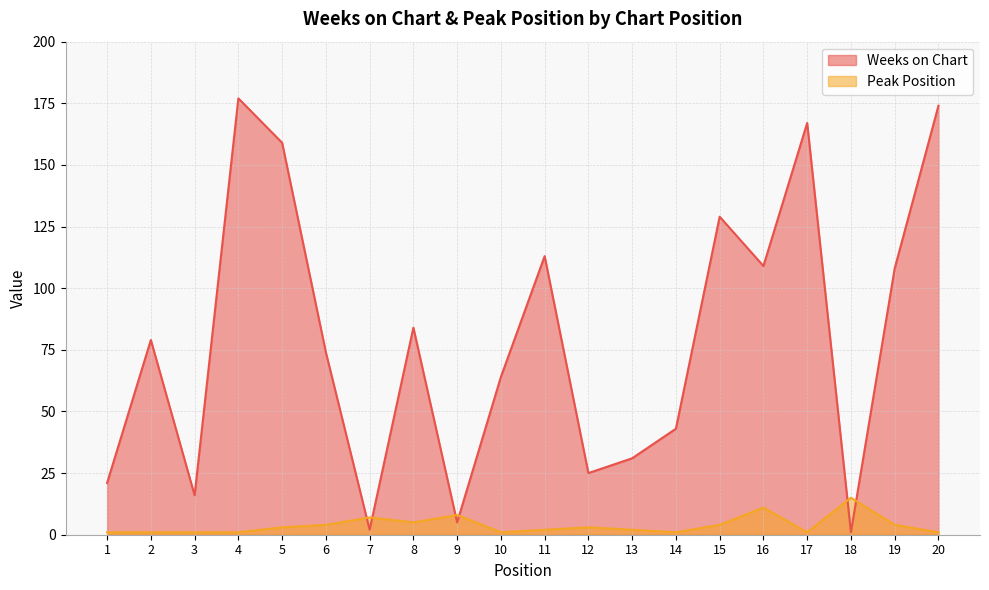

What is the difference between the highest and lowest values at 10?

63